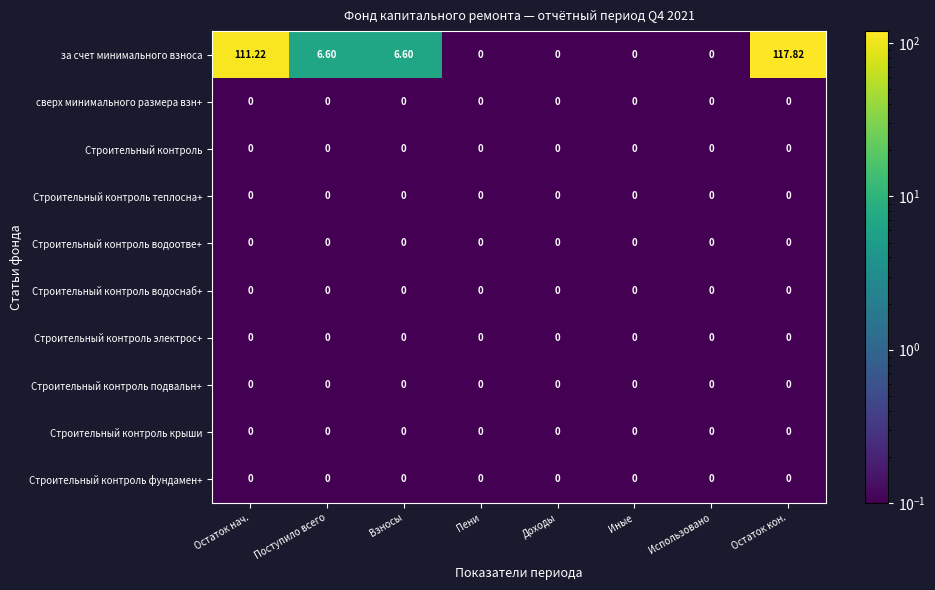

At which label does Строительный контроль теплосна+ reach its minimum?

Остаток нач.